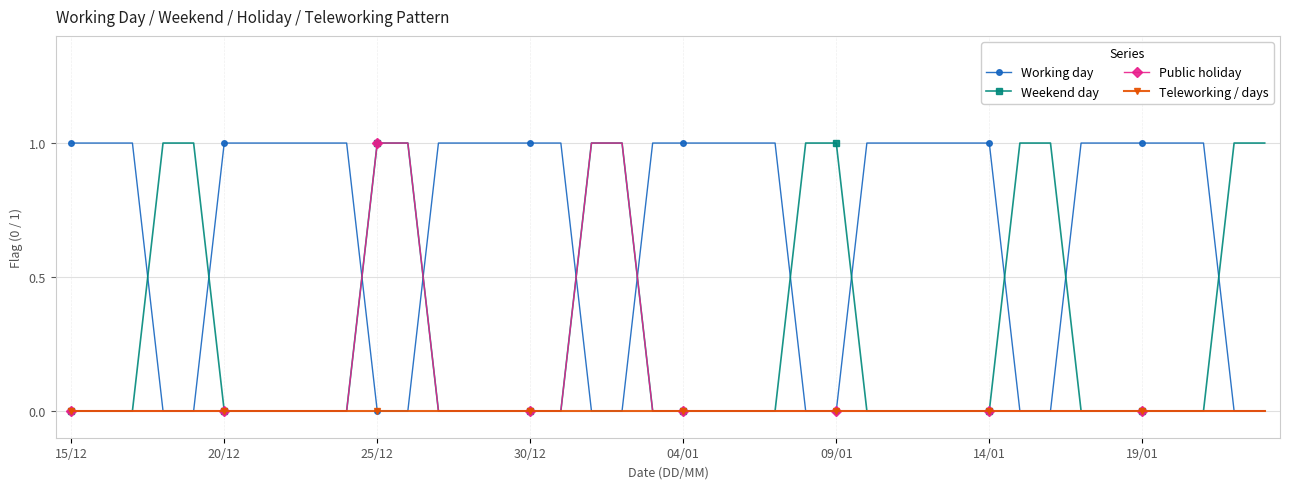

True or false: Weekend day and Working day cross at least once.

True